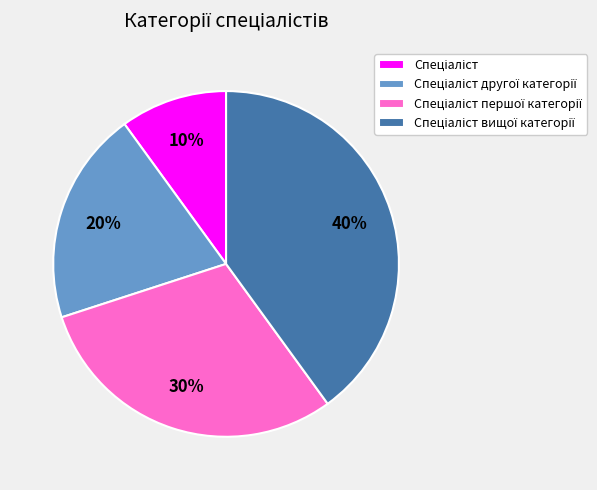

To the nearest percent, what is the average slice percentage?

25%